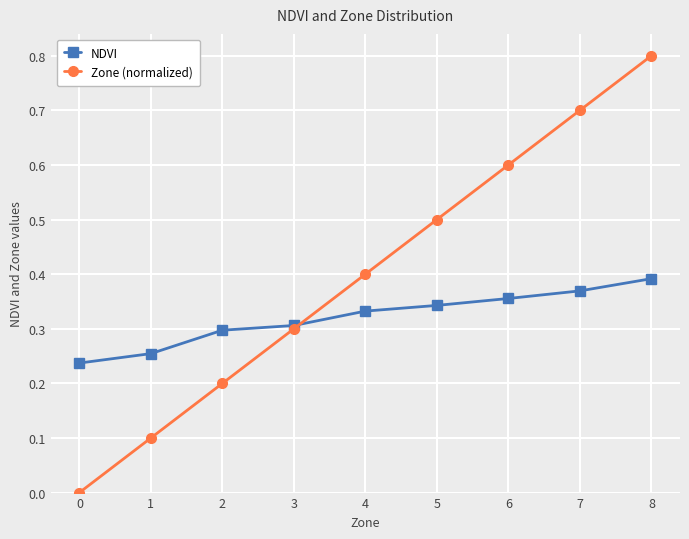

The NDVI series shows 0.2 at 0. True or false?

True